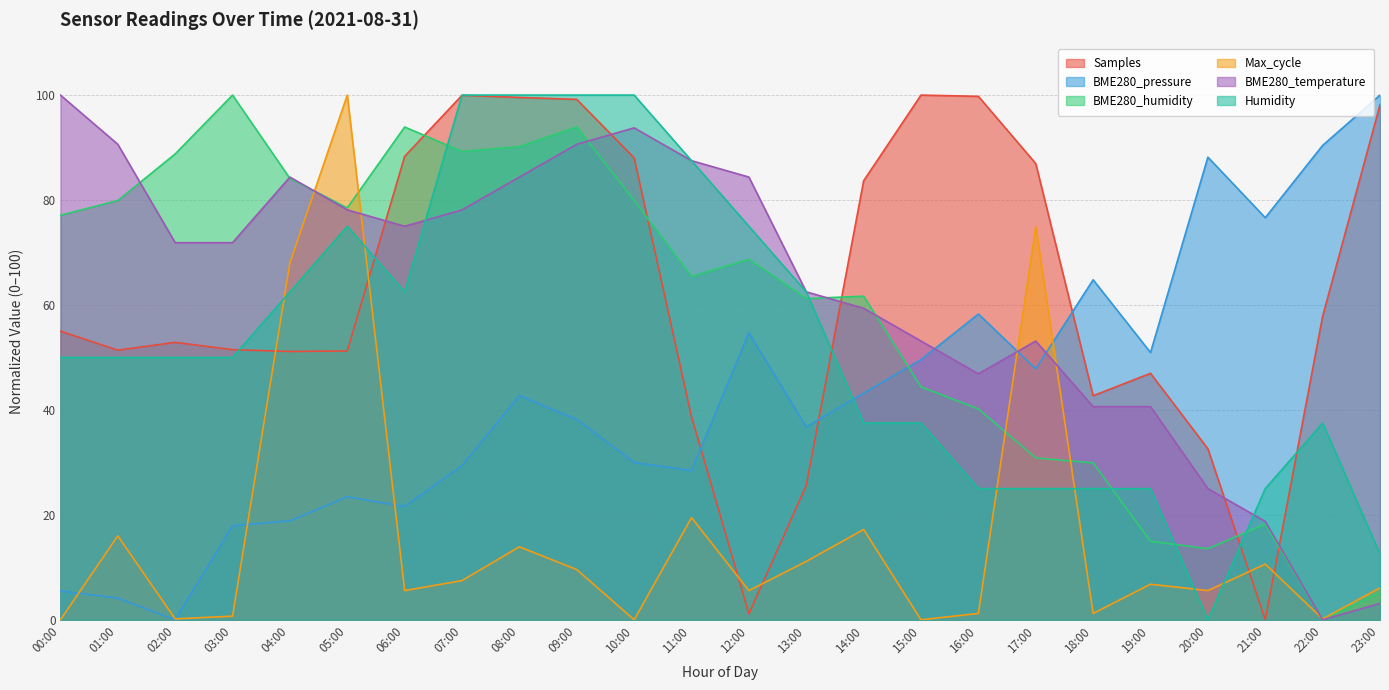

What is the label of the 16th point from the right?

08:00